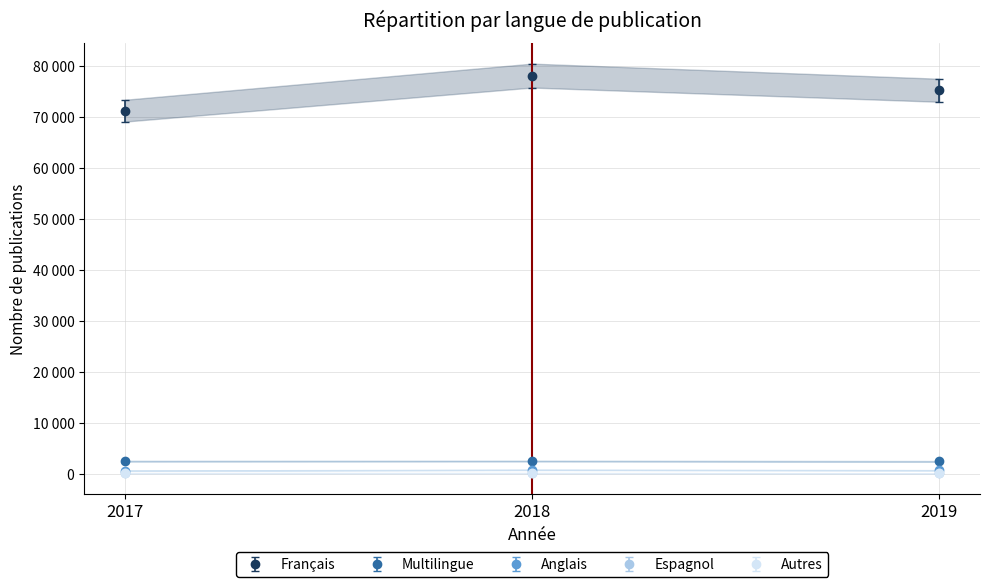

Is it true that Anglais equals 662.0 at 2017?

True